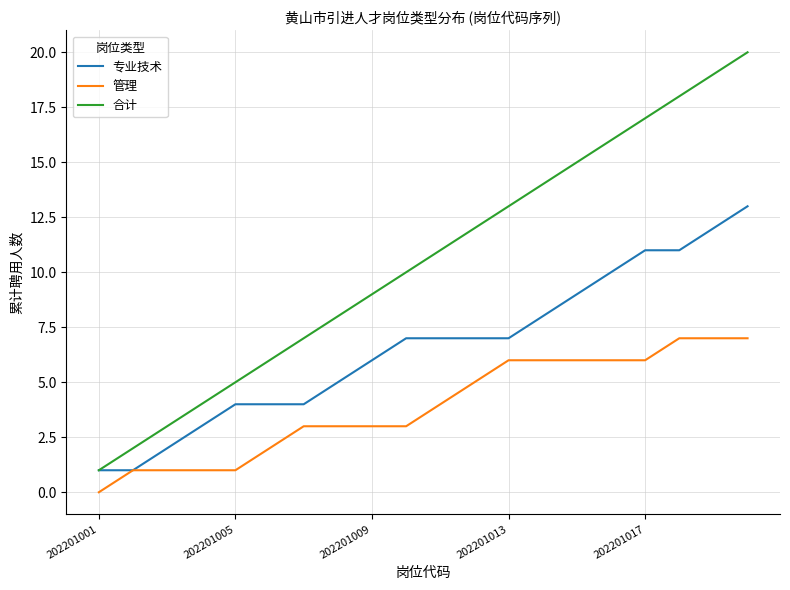

What is the greatest value displayed?

20